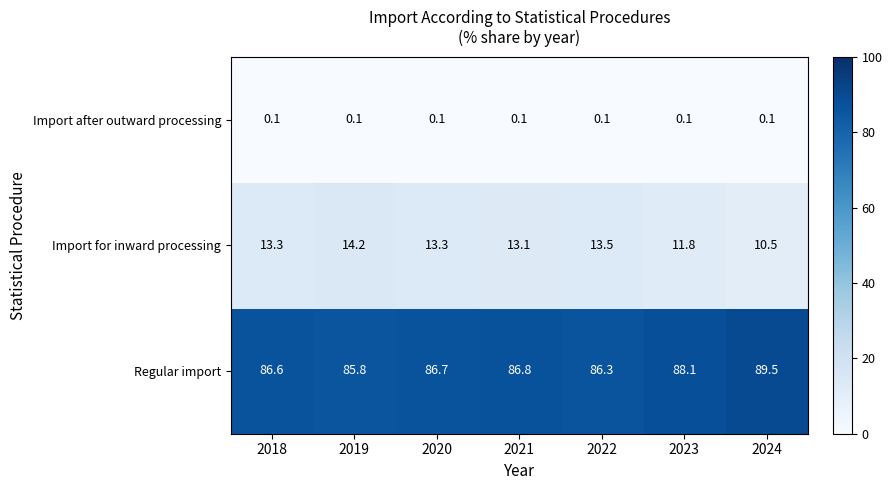

Which series changed the most between 2018 and 2019?

Import for inward processing